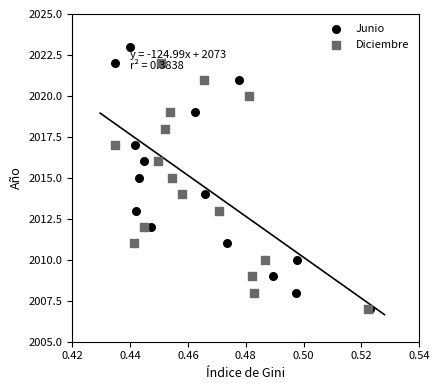

Which series reaches the maximum Y coordinate?

Junio